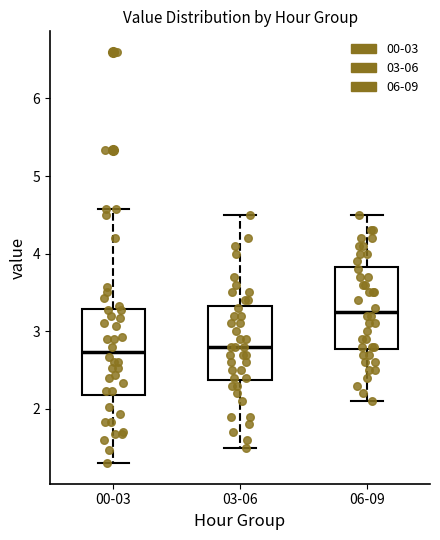

Reading left to right, read every box against the y-axis: the position of its median line, the range the box covers, and the ends of its whiskers. The values are not printed on the chart, so give them approximately, as read against the axis.

00-03: median 2.7, box 2.2 to 3.3, whiskers 1.3 to 4.6
03-06: median 2.8, box 2.4 to 3.3, whiskers 1.5 to 4.5
06-09: median 3.3, box 2.8 to 3.8, whiskers 2.1 to 4.5